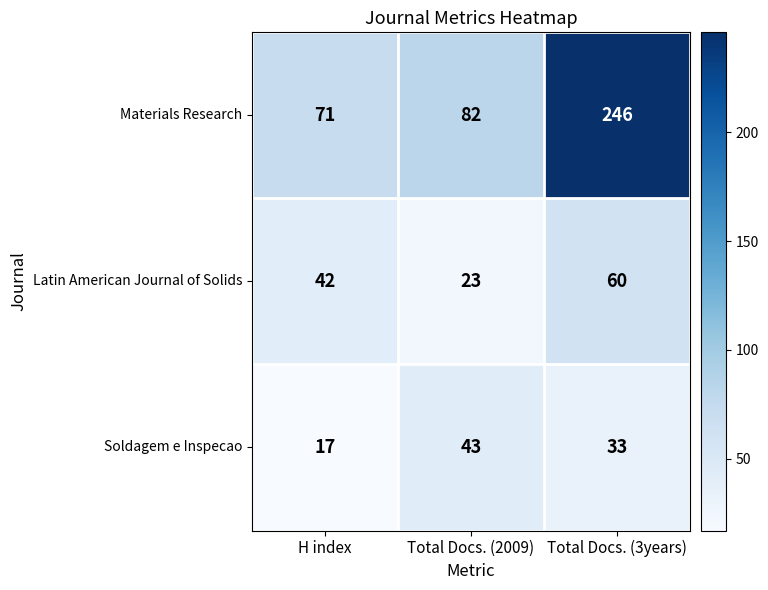

What is the average value of the Soldagem e Inspecao series?

31